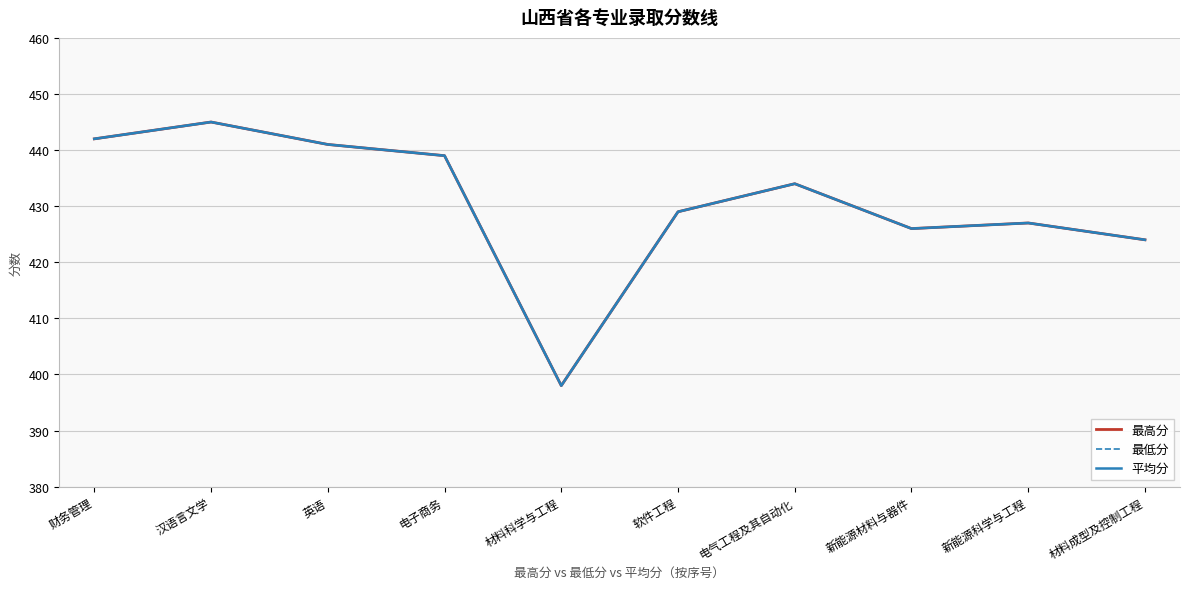

Reading left to right, extract all data points from this chart.

最高分: 财务管理=442	汉语言文学=445	英语=441	电子商务=439	材料科学与工程=398	软件工程=429	电气工程及其自动化=434	新能源材料与器件=426	新能源科学与工程=427	材料成型及控制工程=424
最低分: 财务管理=442	汉语言文学=445	英语=441	电子商务=439	材料科学与工程=398	软件工程=429	电气工程及其自动化=434	新能源材料与器件=426	新能源科学与工程=427	材料成型及控制工程=424
平均分: 财务管理=442	汉语言文学=445	英语=441	电子商务=439	材料科学与工程=398	软件工程=429	电气工程及其自动化=434	新能源材料与器件=426	新能源科学与工程=427	材料成型及控制工程=424